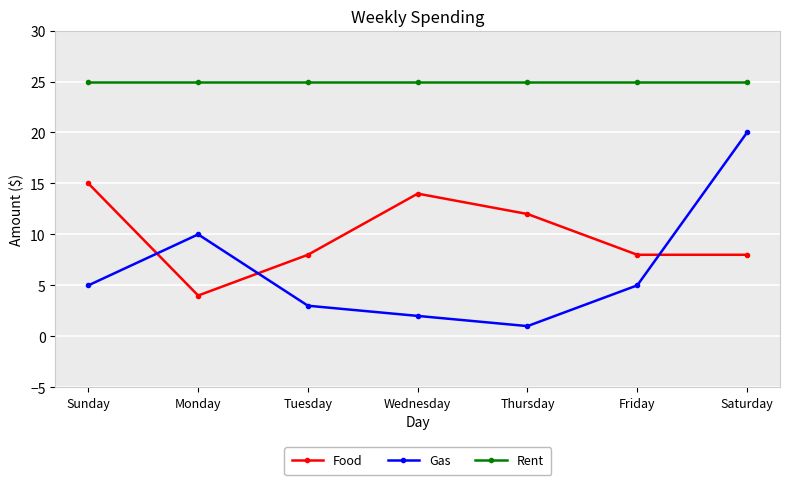

Reading right to left, what are all the values shown in this chart?

Food: Saturday=8	Friday=8	Thursday=12	Wednesday=14	Tuesday=8	Monday=4	Sunday=15
Gas: Saturday=20	Friday=5	Thursday=1	Wednesday=2	Tuesday=3	Monday=10	Sunday=5
Rent: Saturday=25	Friday=25	Thursday=25	Wednesday=25	Tuesday=25	Monday=25	Sunday=25